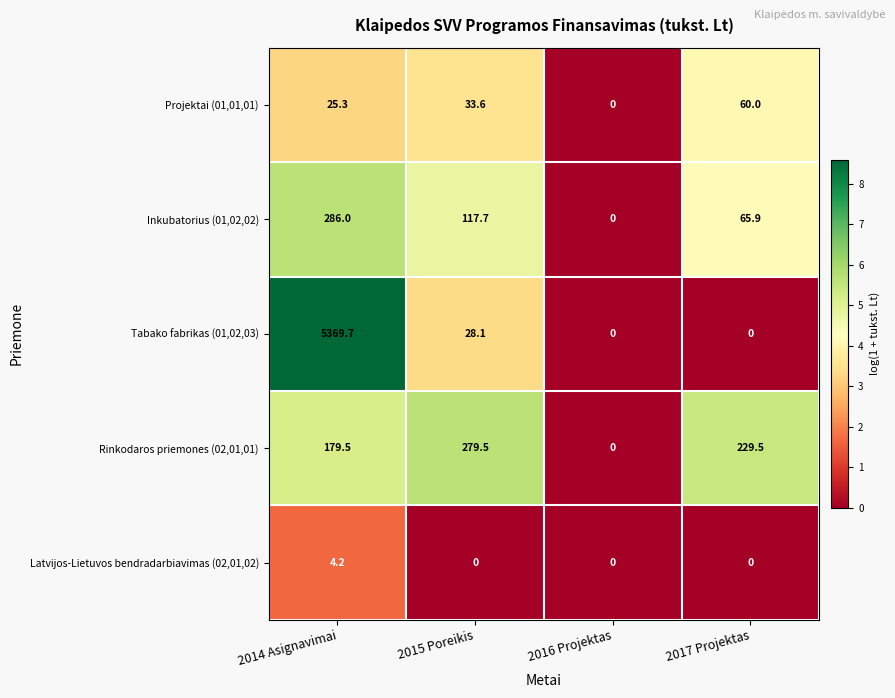

How many data points in Projektai (01,01,01) are less than 33?

2